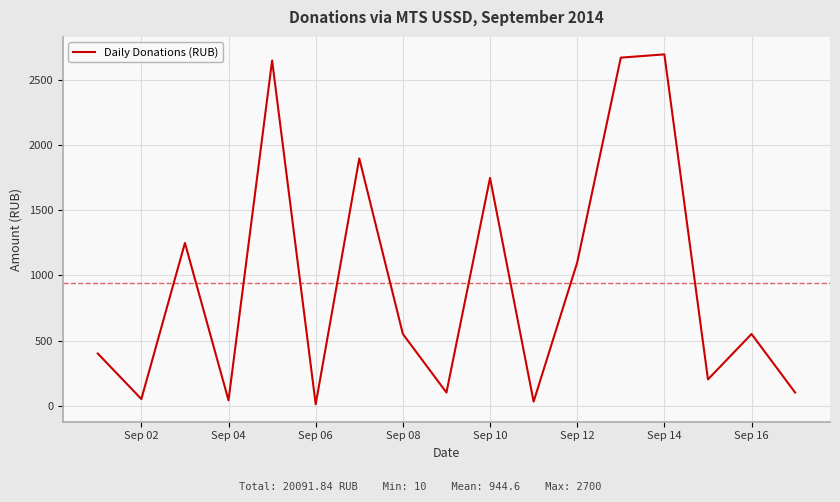

What is the difference between the maximum and minimum values?

2690